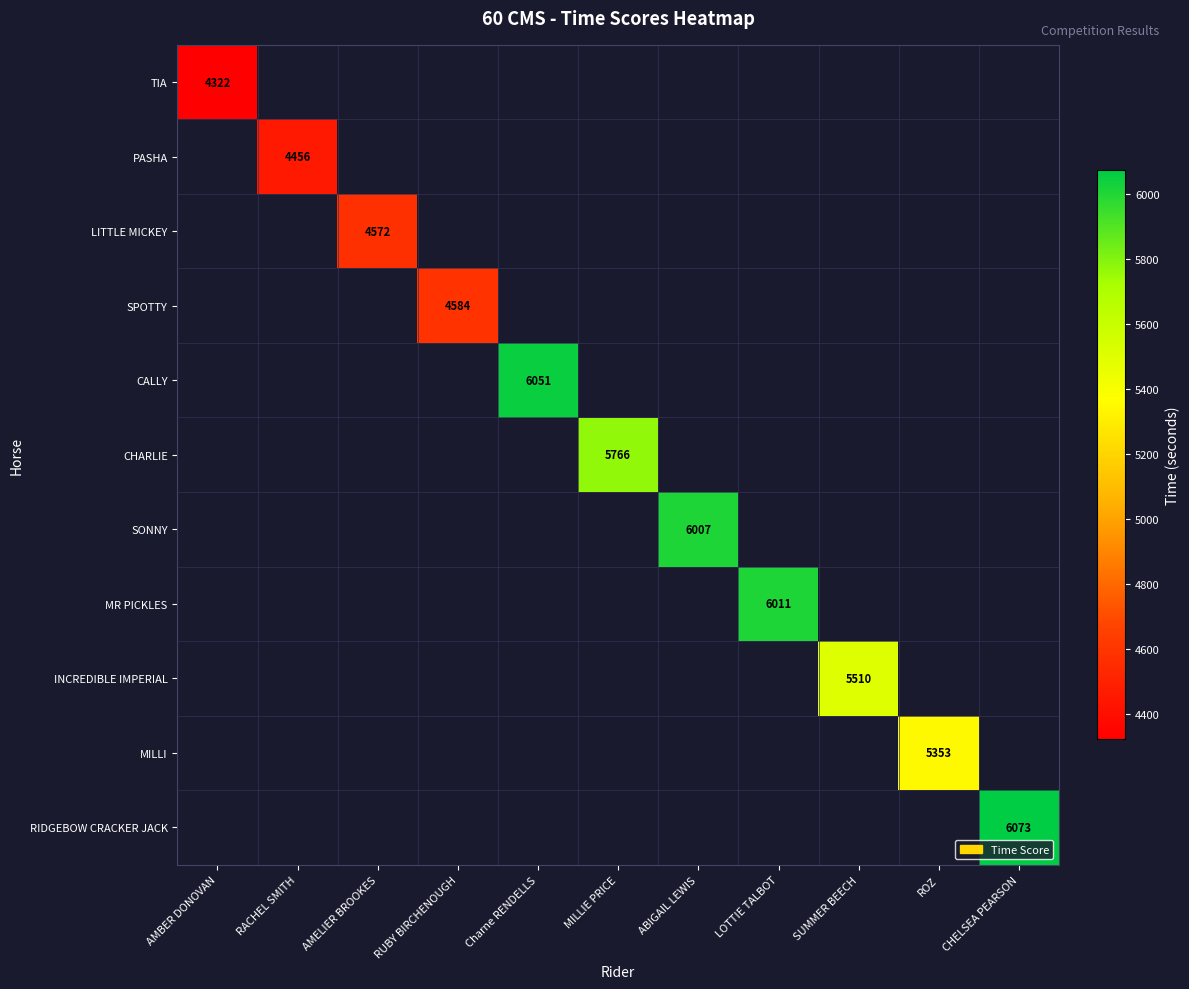

Is it true that TIA equals 3002 at AMBER DONOVAN?

False